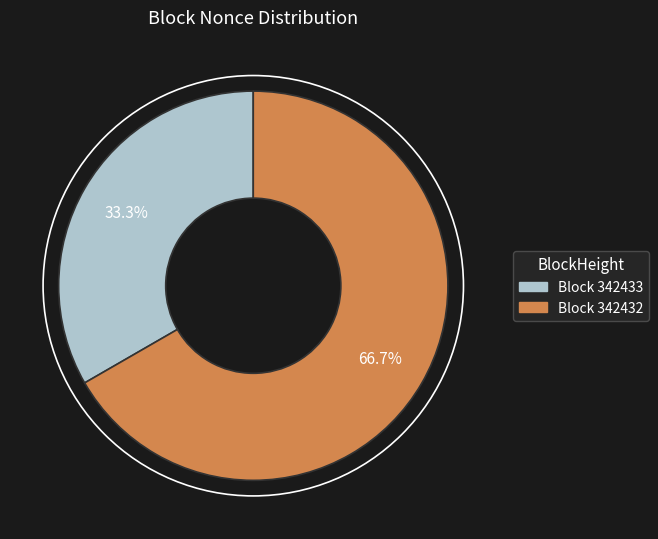

How many slices are in this pie chart?

2